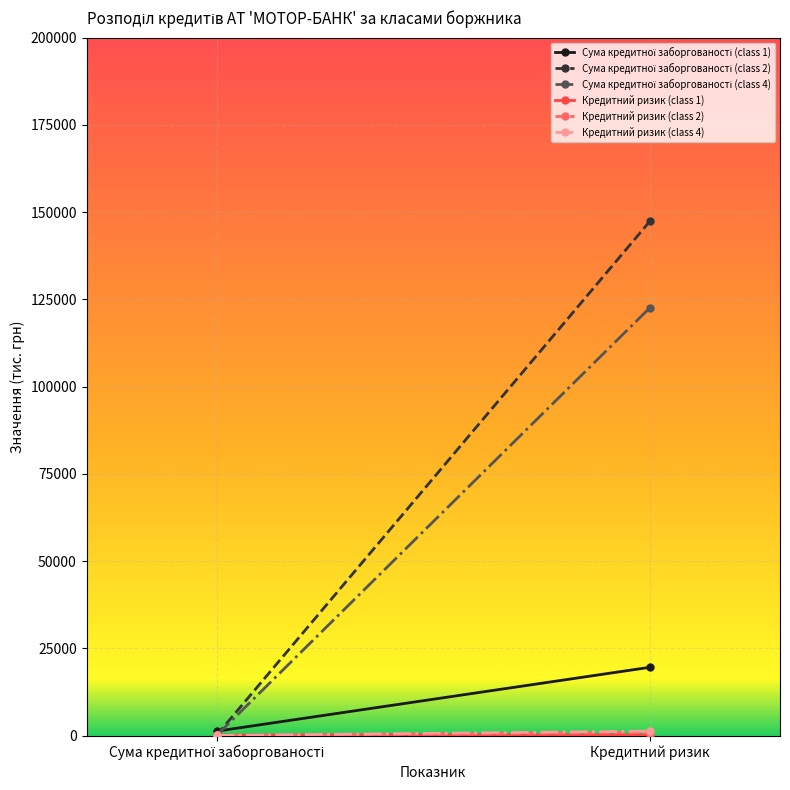

What is the sum of all Кредитний ризик (class 2) values?

880.7